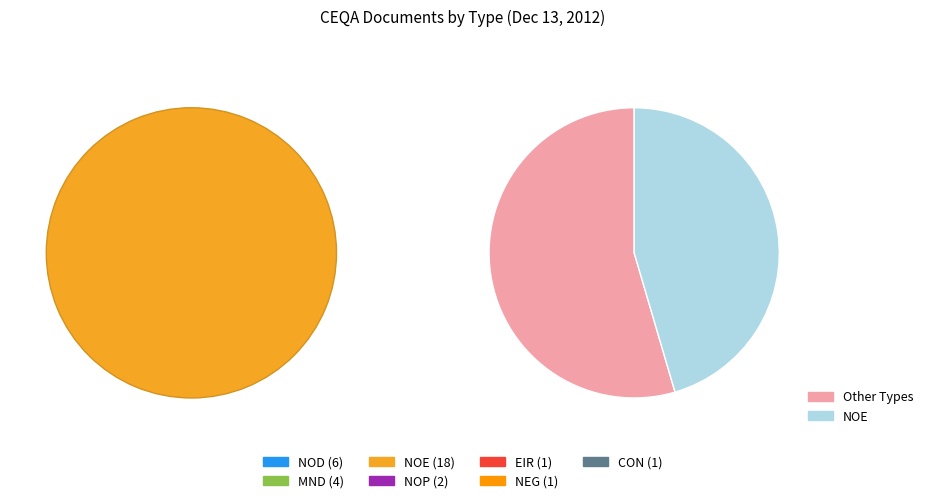

The NOD slice represents 17% of the pie. True or false?

True